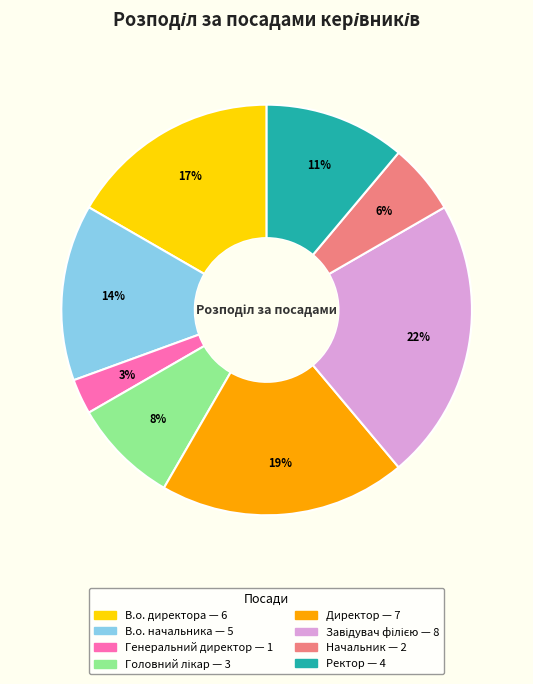

To the nearest percent, what is the combined percentage of Начальник and Ректор?

17%